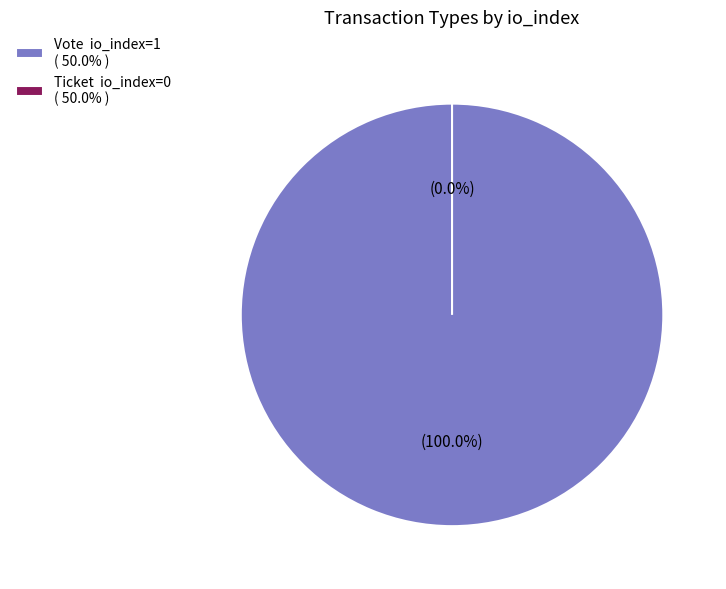

How many segments does this pie chart have?

2